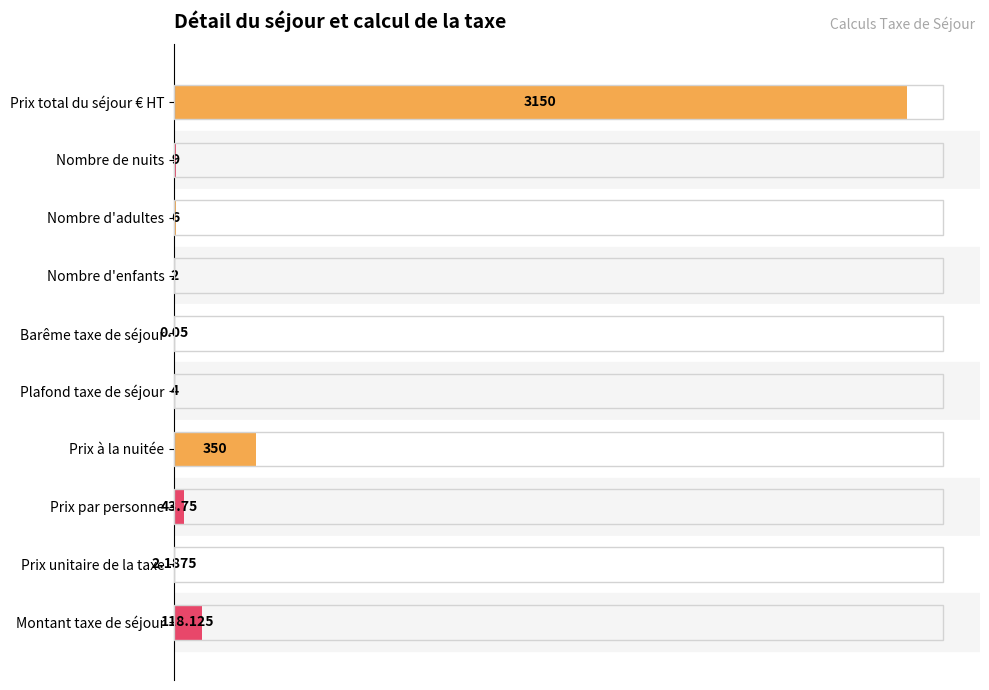

Which has a higher value, Prix par personne or Barême taxe de séjour?

Prix par personne